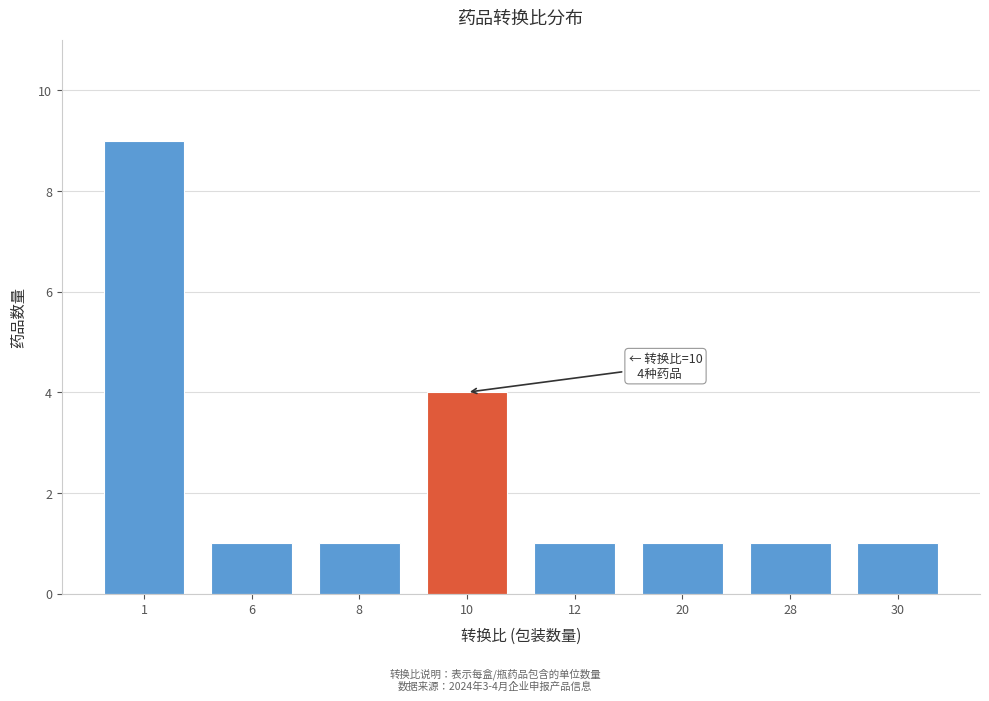

Reading right to left, what are all the values shown in this chart?

1	1	1	1	4	1	1	9